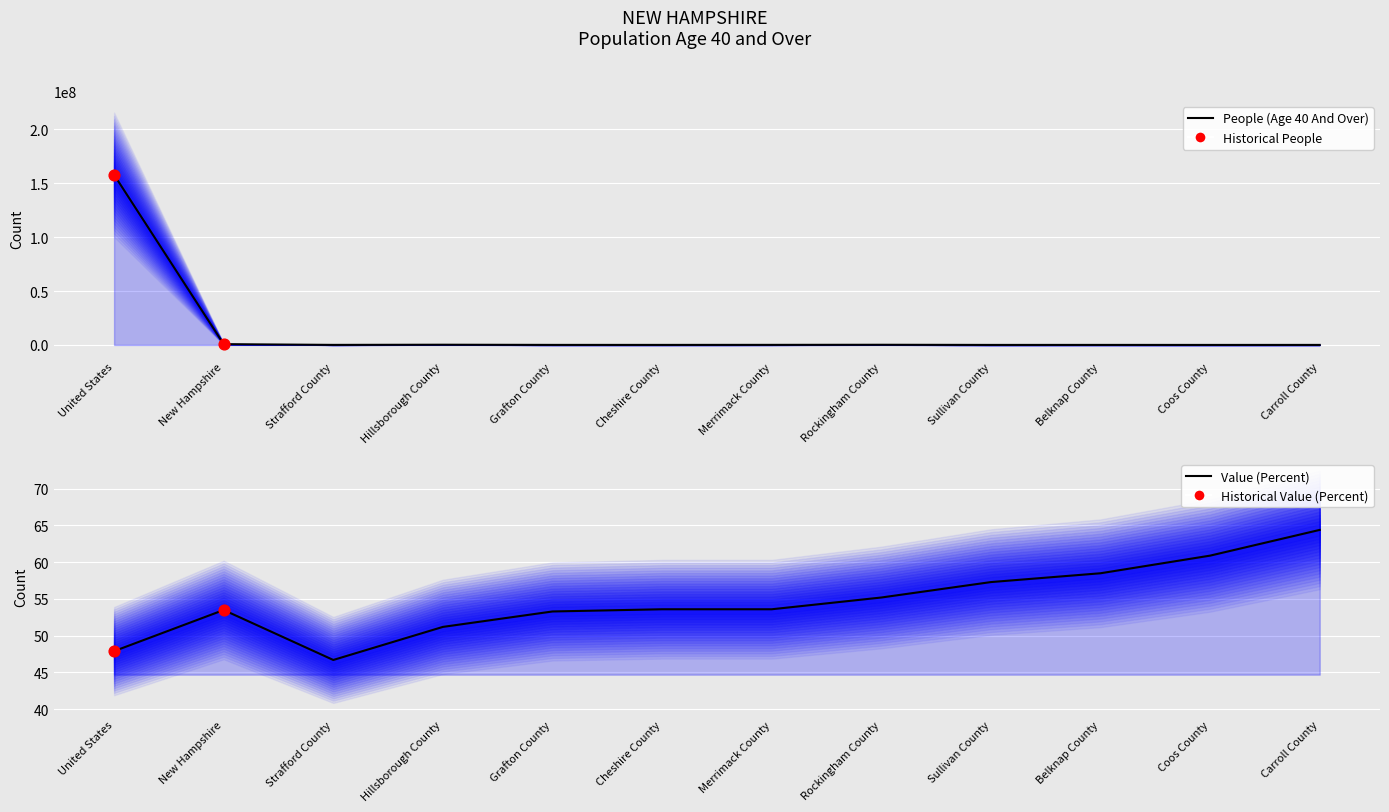

At which category is the sum across all series the highest?

United States